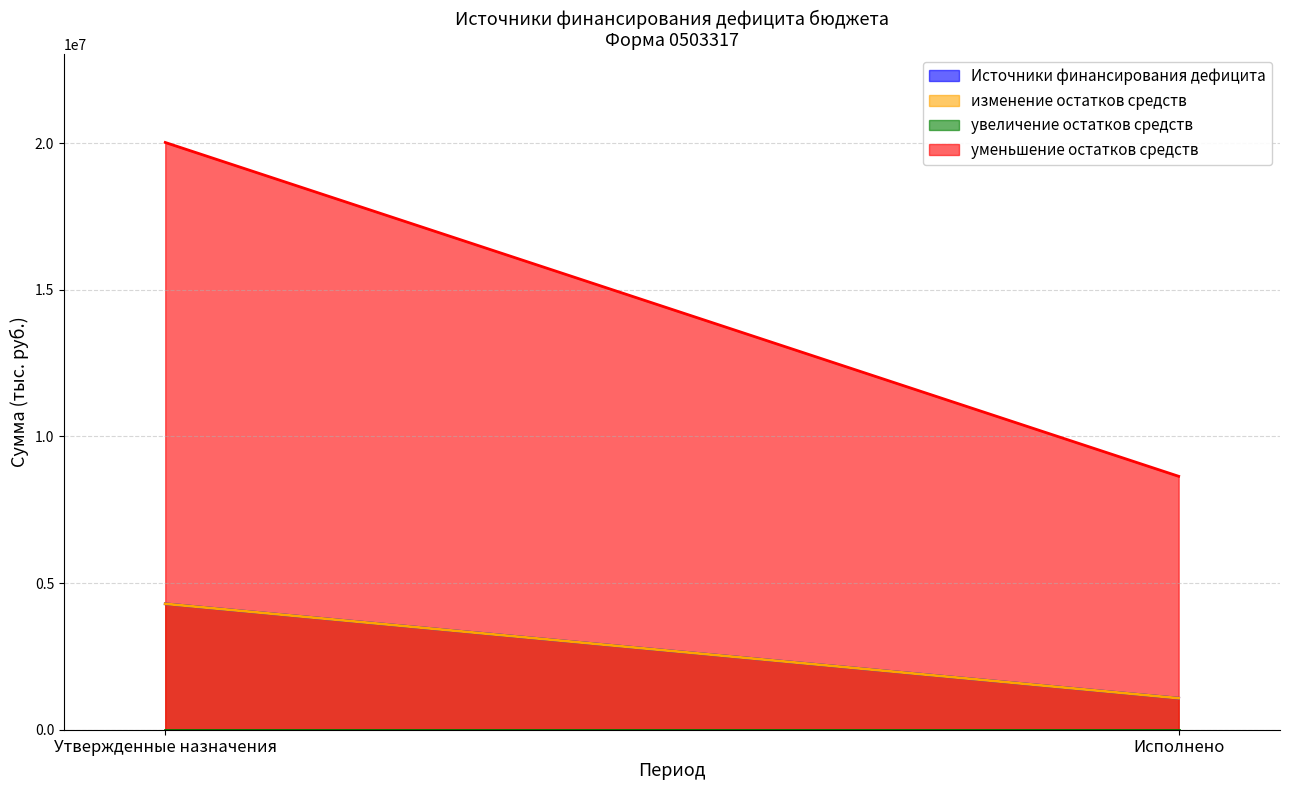

How many lines are shown in the chart?

4